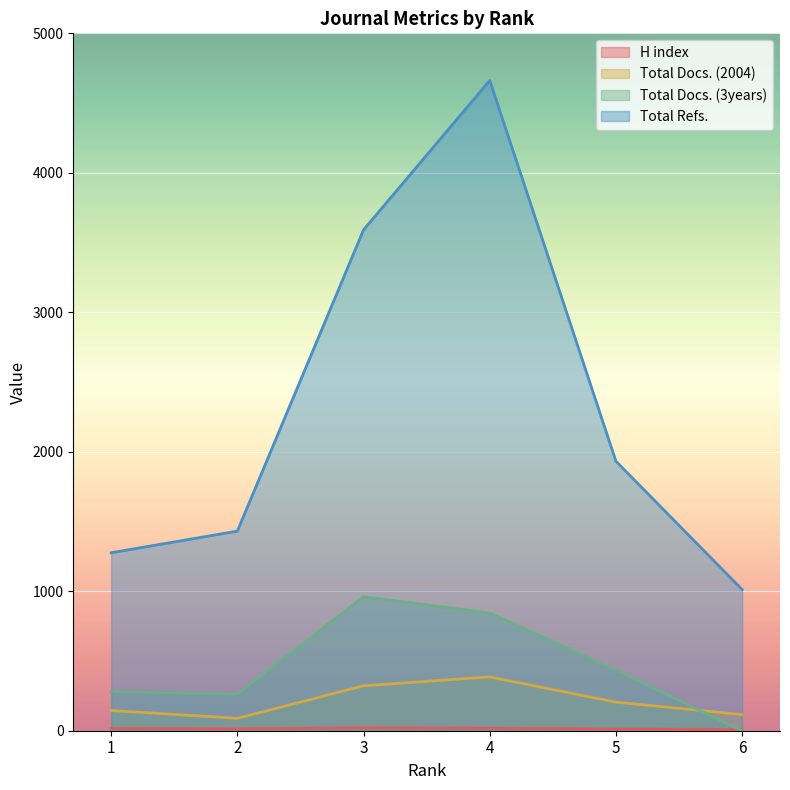

What is the difference between the highest and lowest values at 5?

1920